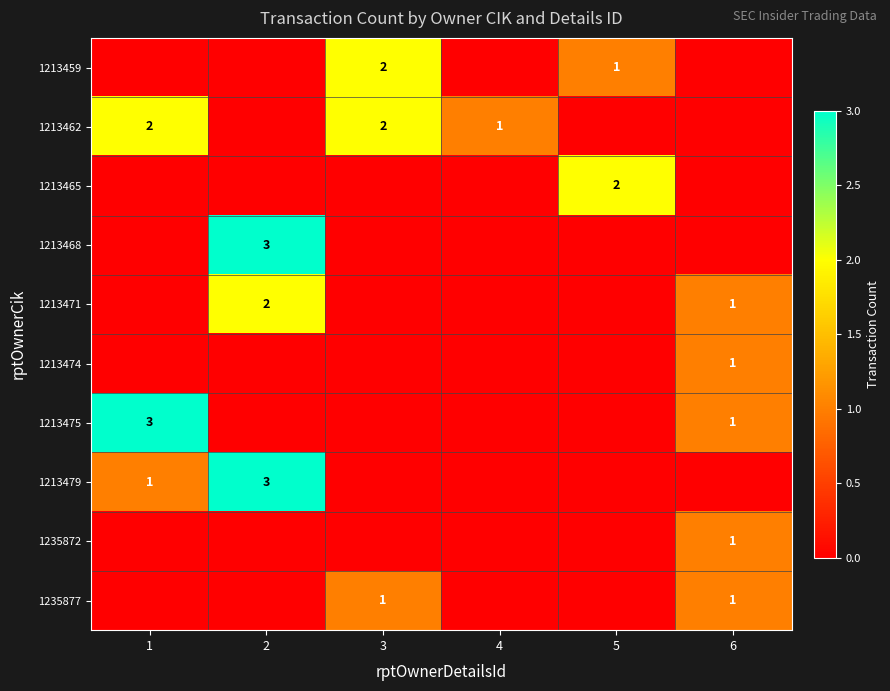

The 1213462 series shows 4 at 3. True or false?

False